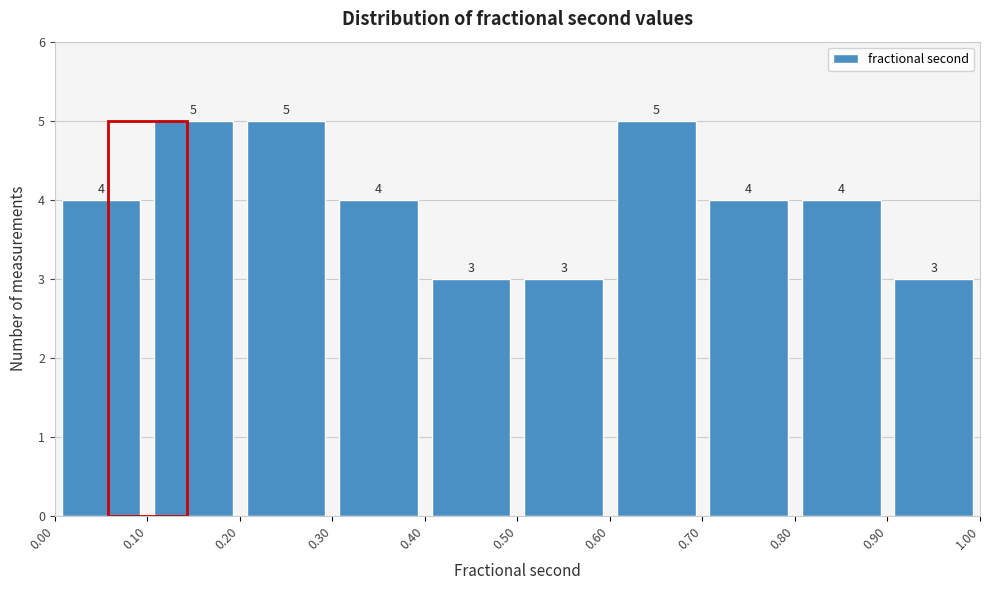

Reading left to right, transcribe this chart: for each bar, give the range it covers on the x-axis and its height.

0.00 to 0.10: 4
0.10 to 0.20: 5
0.20 to 0.30: 5
0.30 to 0.40: 4
0.40 to 0.50: 3
0.50 to 0.60: 3
0.60 to 0.70: 5
0.70 to 0.80: 4
0.80 to 0.90: 4
0.90 to 1.00: 3